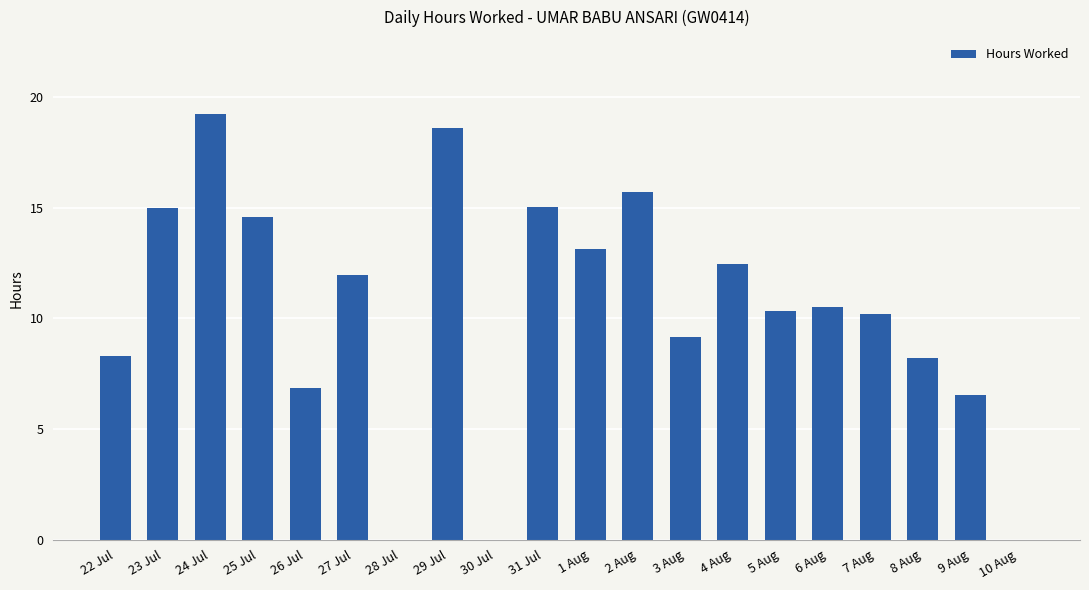

How many values exceed 10?

12